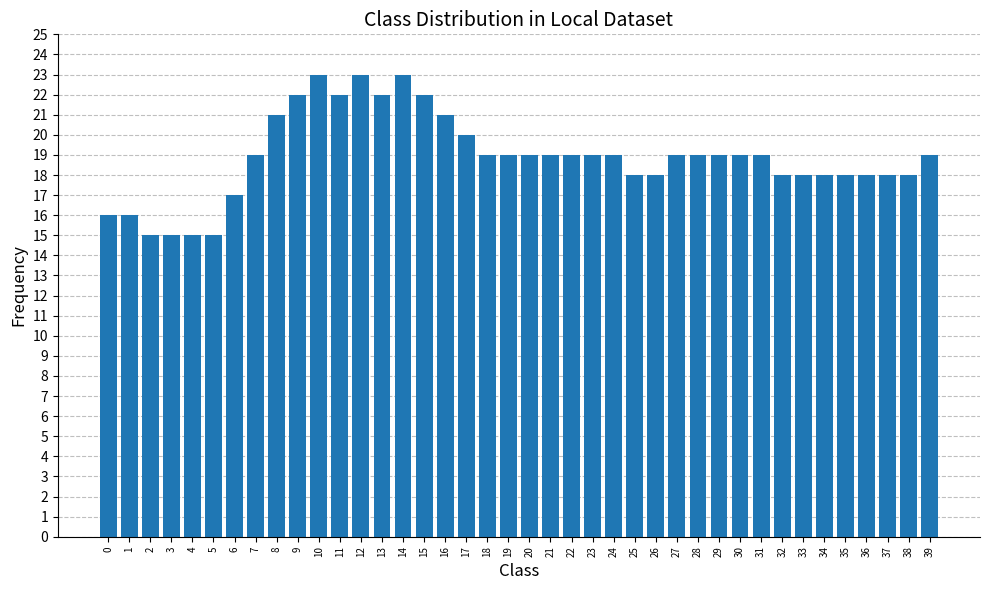

Are the bars grouped side by side (vs. stacked)?

No